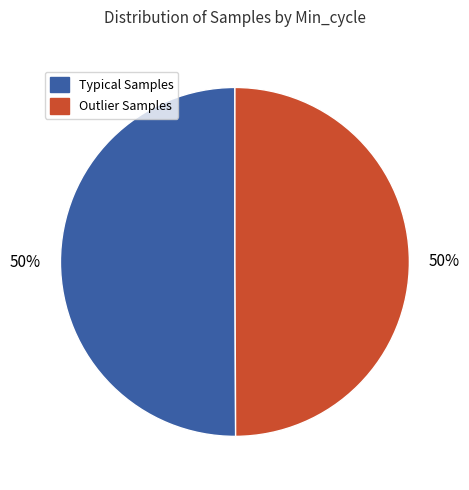

To the nearest percent, what is the average slice percentage?

50%